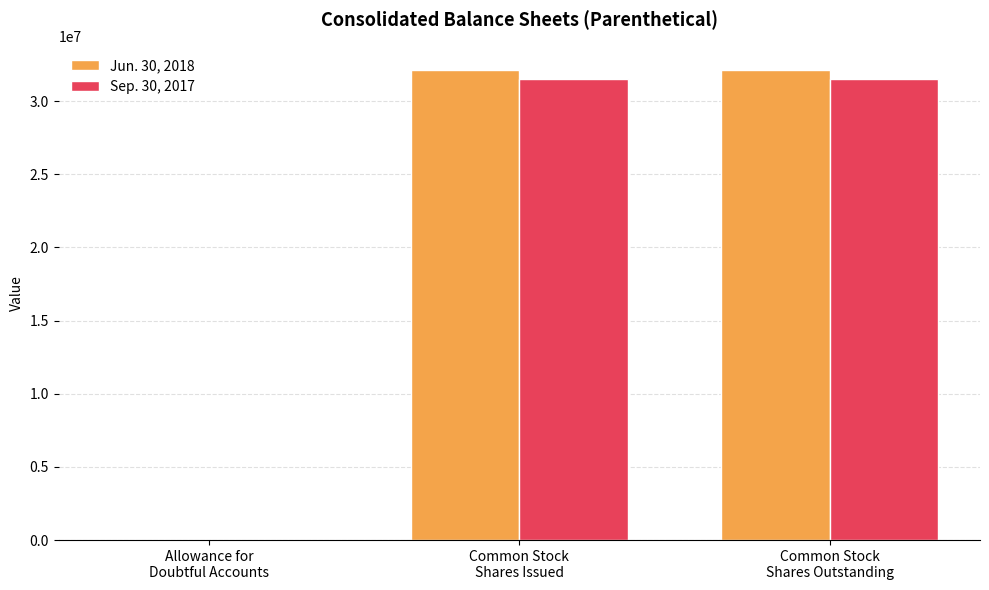

What is the sum of the Sep. 30, 2017 values at Allowance for
Doubtful Accounts and Common Stock
Shares Issued?

31504017